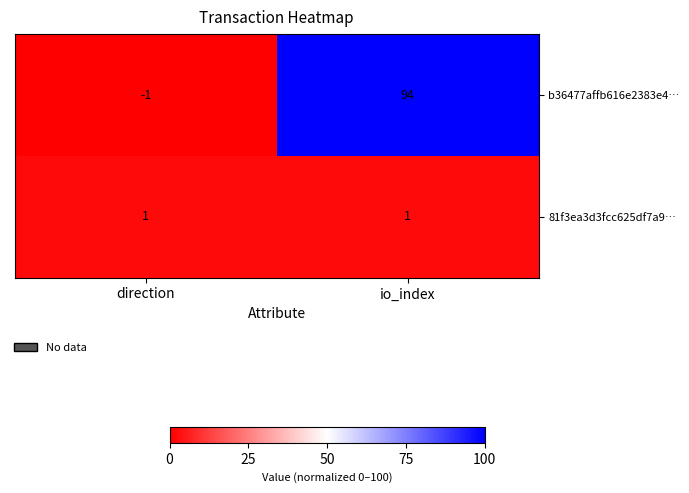

Rank the series by their average value, from lowest to highest.

81f3ea3d3fcc625df7a9…, b36477affb616e2383e4…